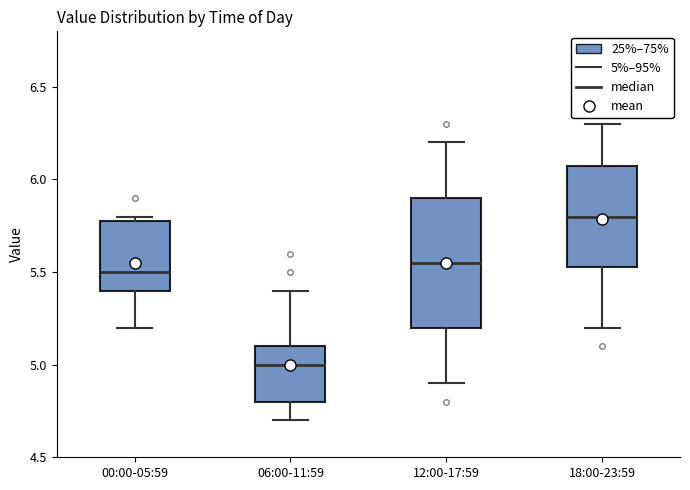

Which box is the tallest, from its lower edge to its upper edge?

12:00-17:59